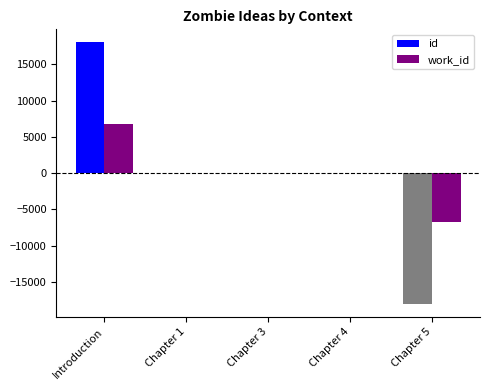

Are the bars grouped side by side (vs. stacked)?

Yes